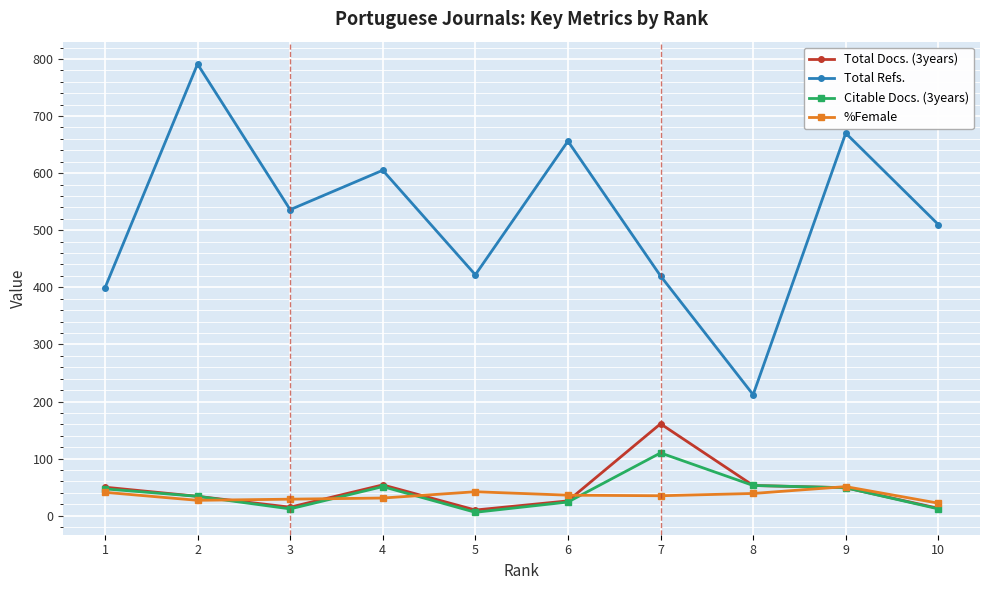

True or false: Total Refs. and Total Docs. (3years) intersect in this chart.

False